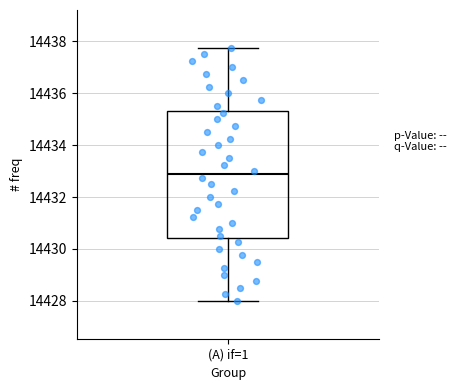

Read this box plot against the y-axis: the position of the median line, the range covered by the box, and the ends of both whiskers. The values are not printed on the chart, so give them approximately, as read against the axis.

median 14432.8, box 14430.4 to 14435.4, whiskers 14428.0 to 14437.8